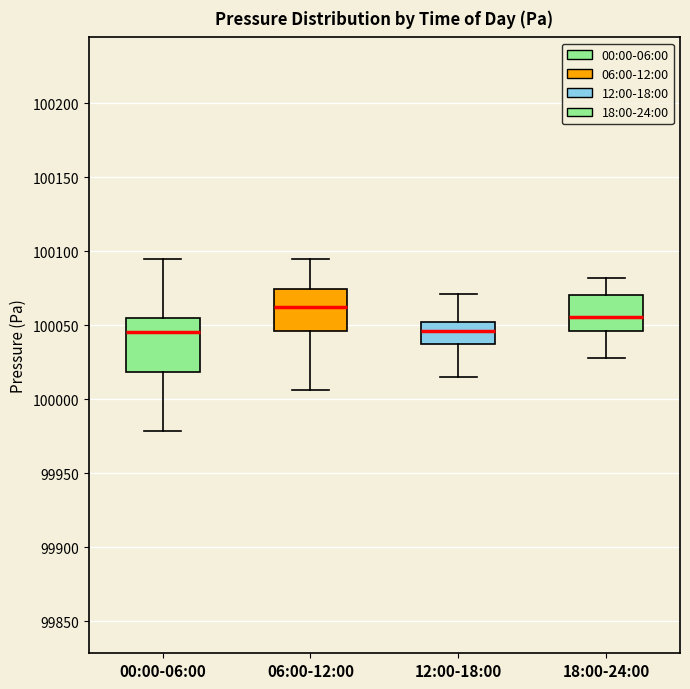

Comparing the boxes themselves (not the whiskers), which one is the tallest?

00:00-06:00